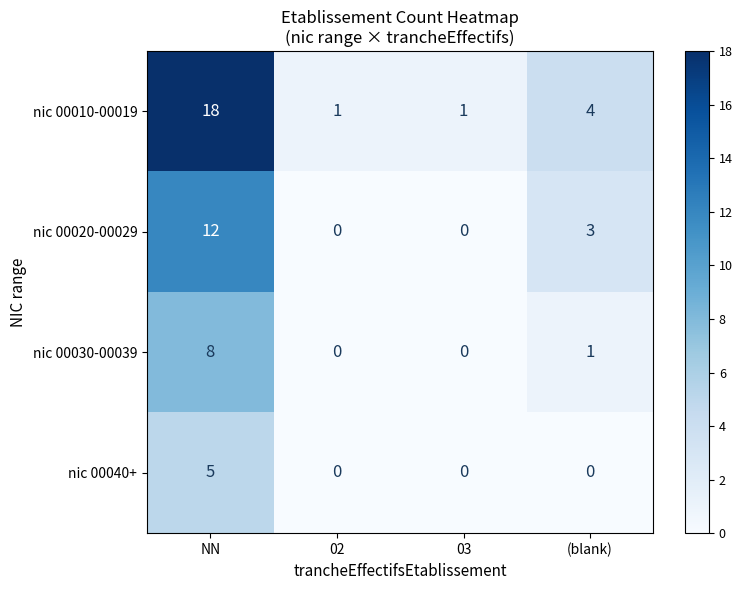

Is it true that nic 00040+ equals 0 at 03?

True